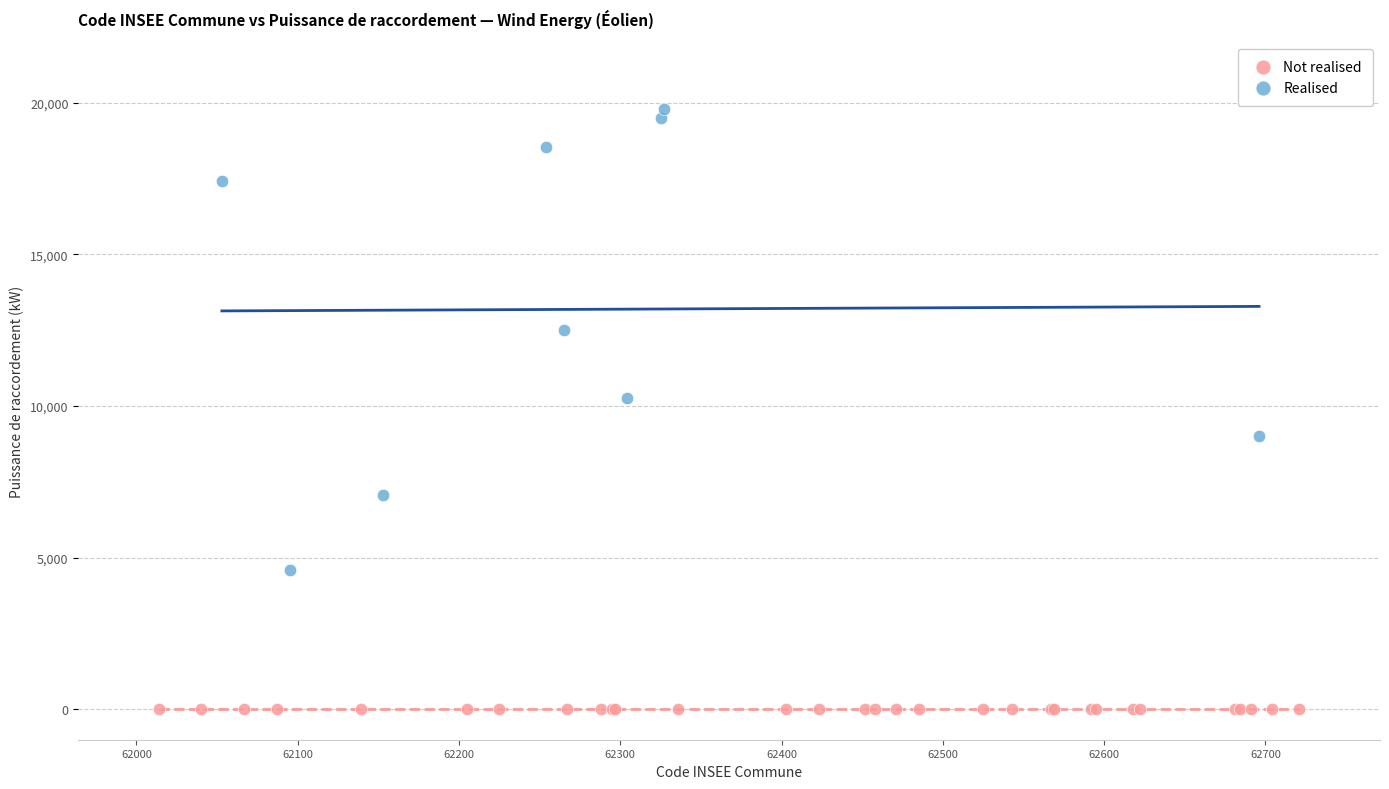

Which series reaches the maximum Y coordinate?

Realised